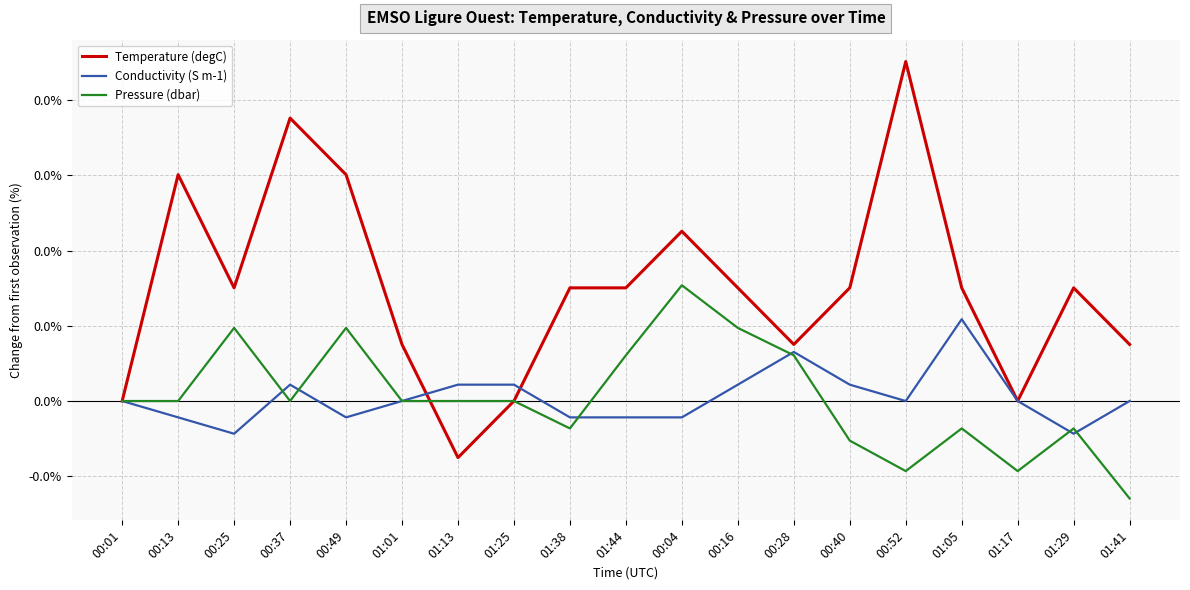

What is the label of the 5th point from the left?

00:49